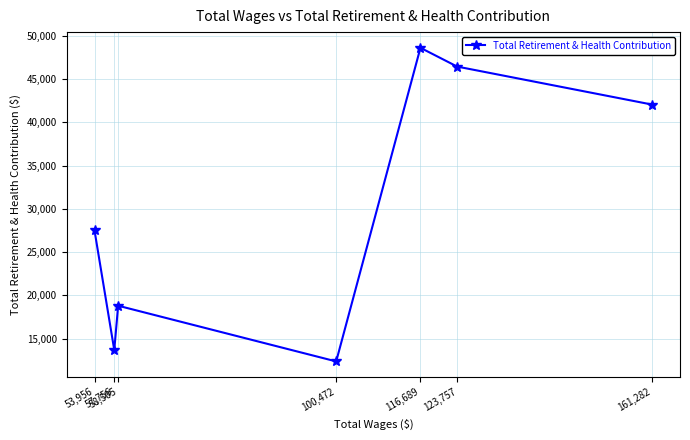

List the labels in order of value, smallest first.

100,472, 57,756, 58,505, 53,956, 161,282, 123,757, 116,689